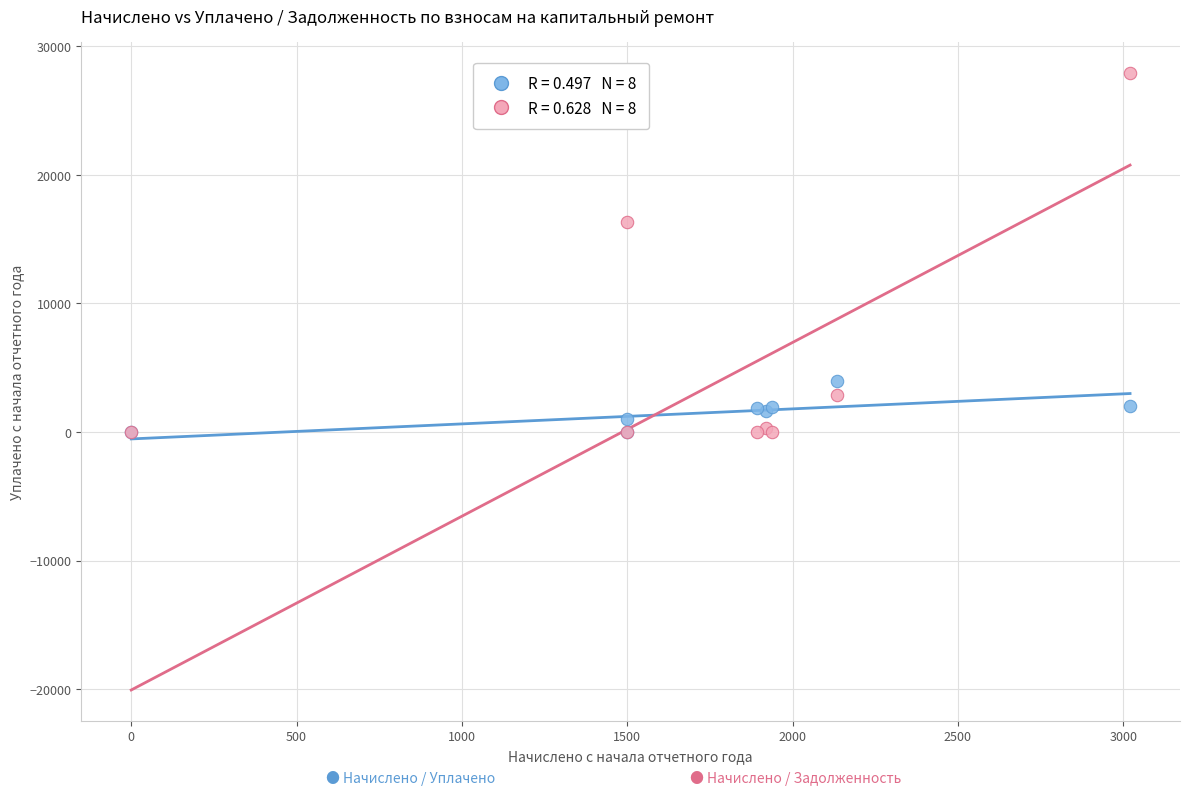

Across all series, what Y value is closest to 13974?

16294.9